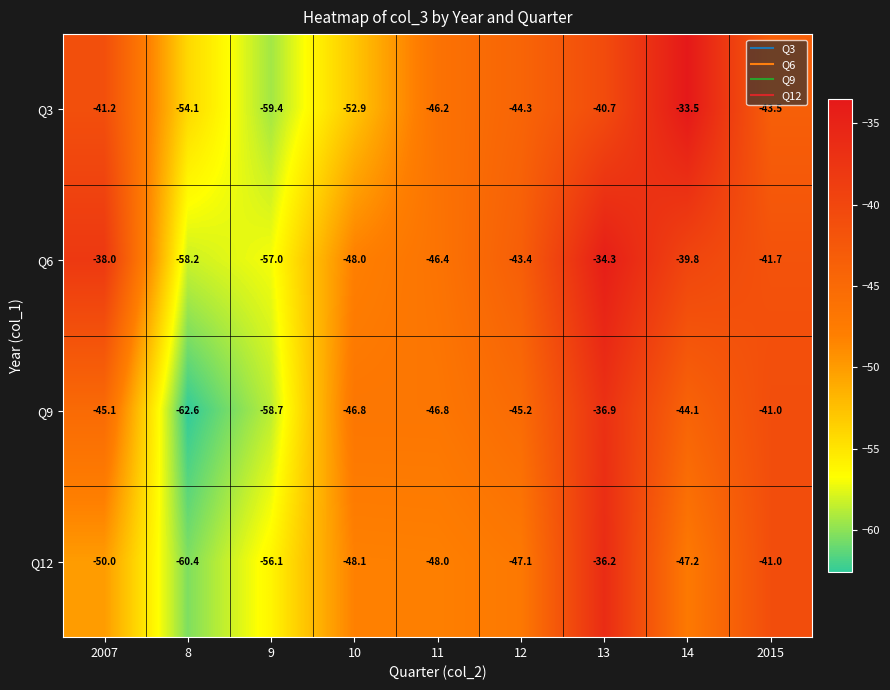

True or false: Q3 has a value of -79.0 at 11.

False